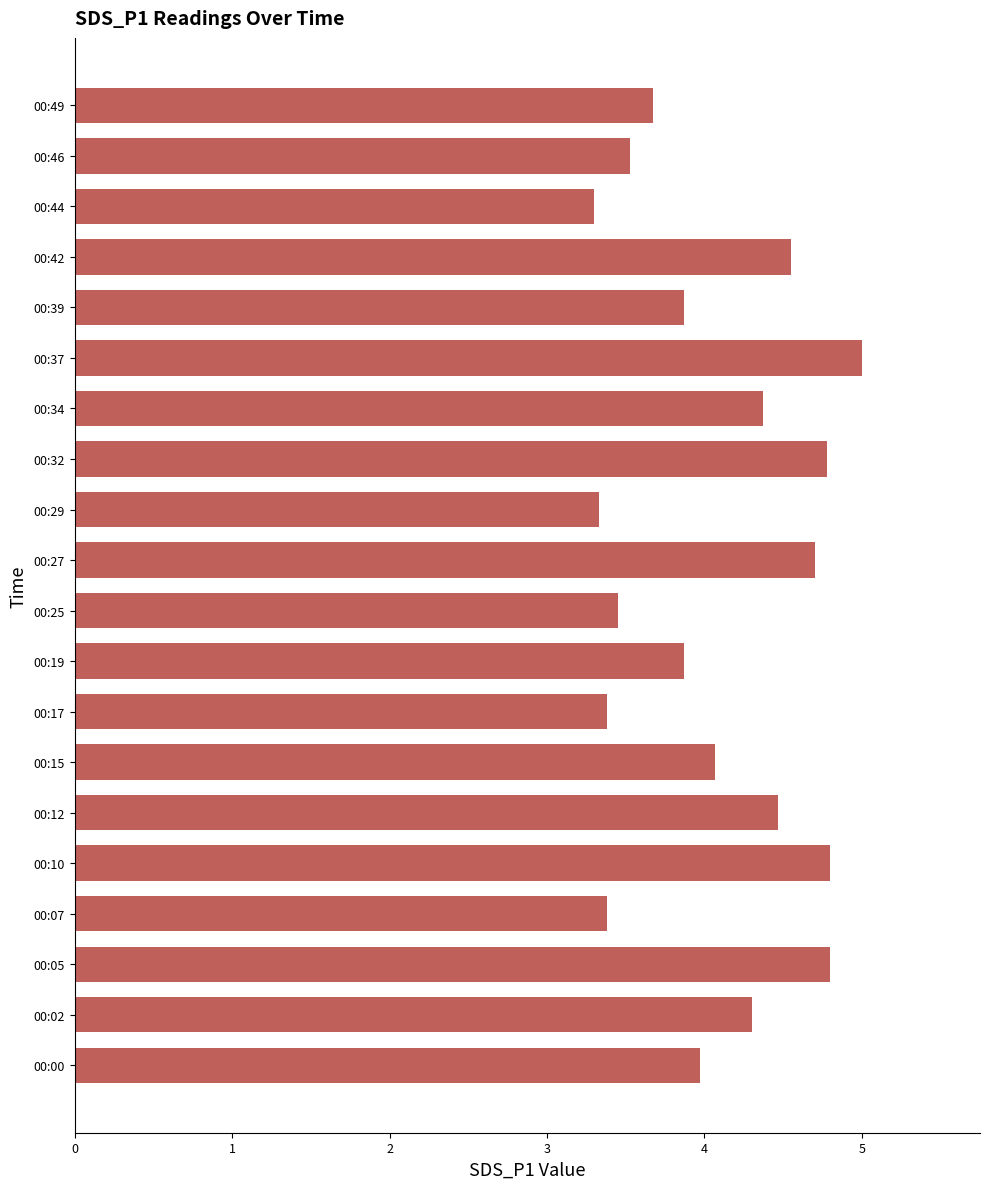

Is it true that the value at 00:49 is 2.0?

False